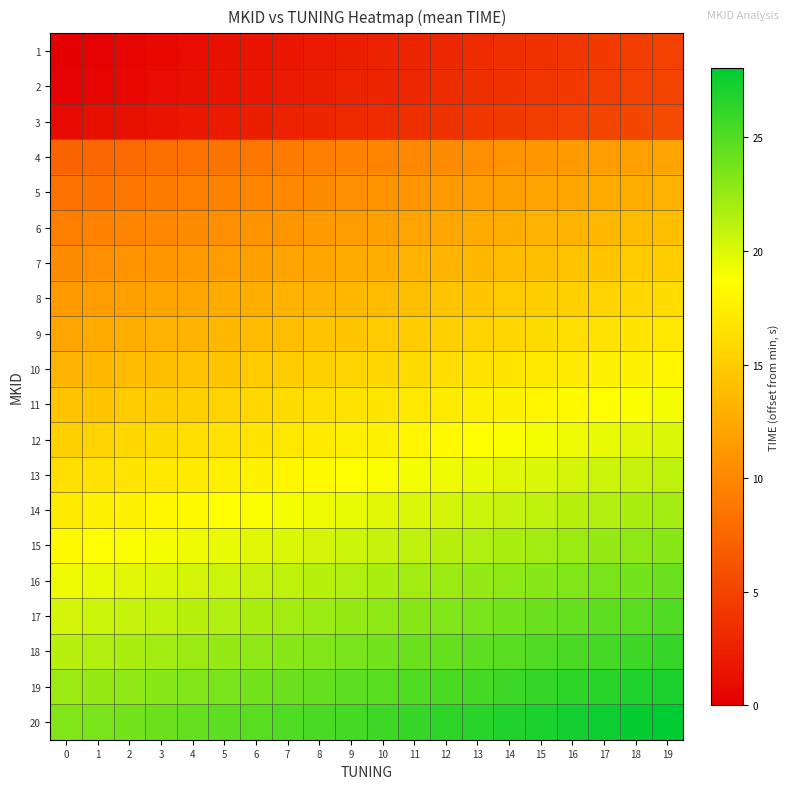

How many data points does each series have?

20